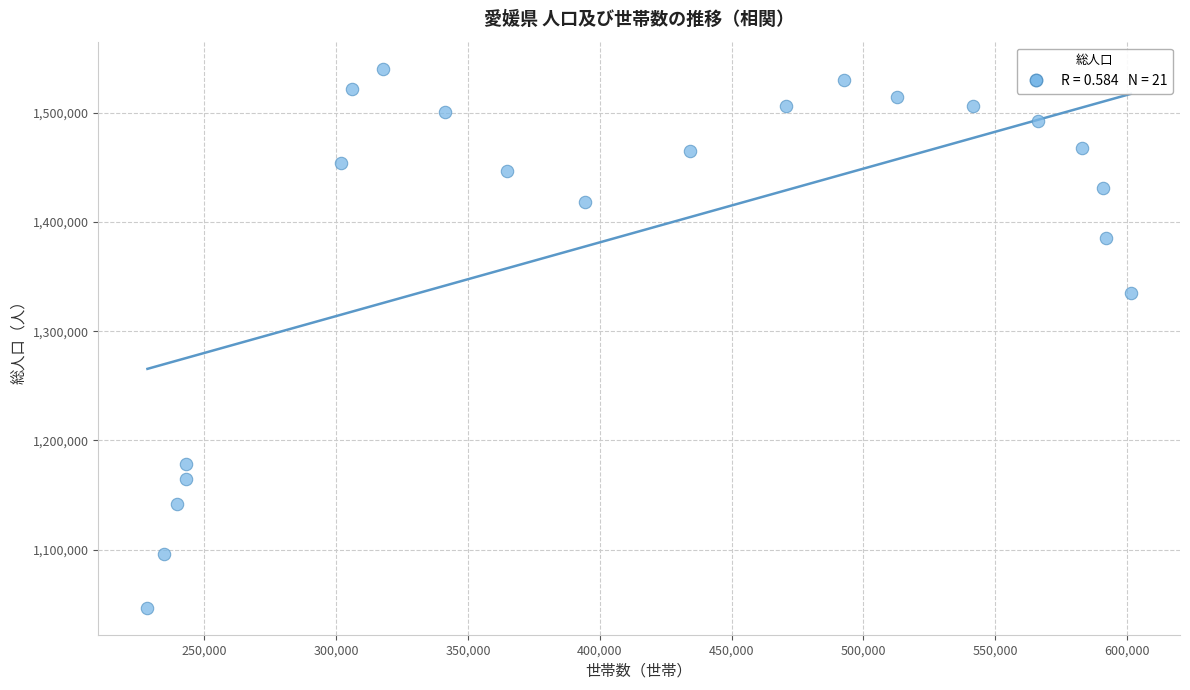

What is the range of Y values (max minus min)?

493908